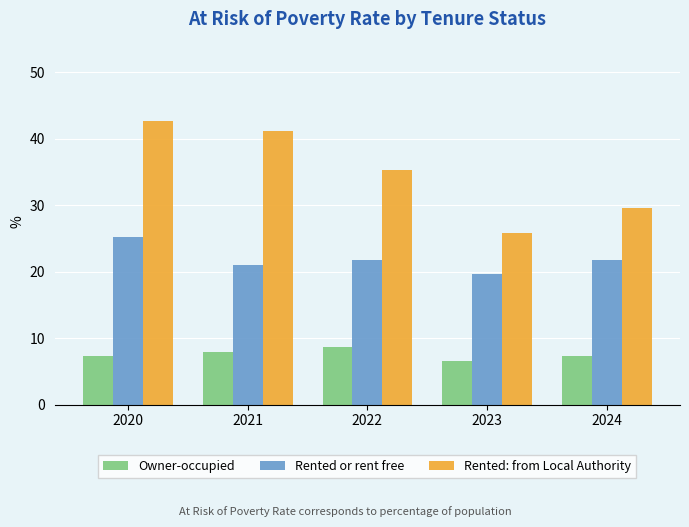

How many series are shown in this chart?

3